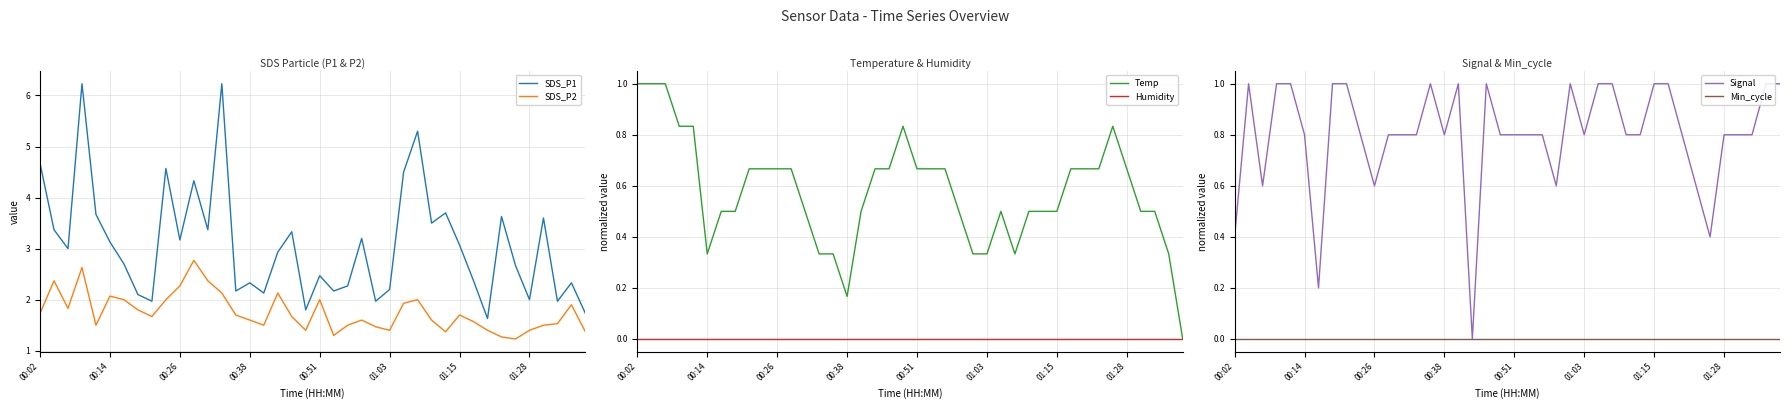

True or false: SDS_P2 and SDS_P1 intersect in this chart.

False